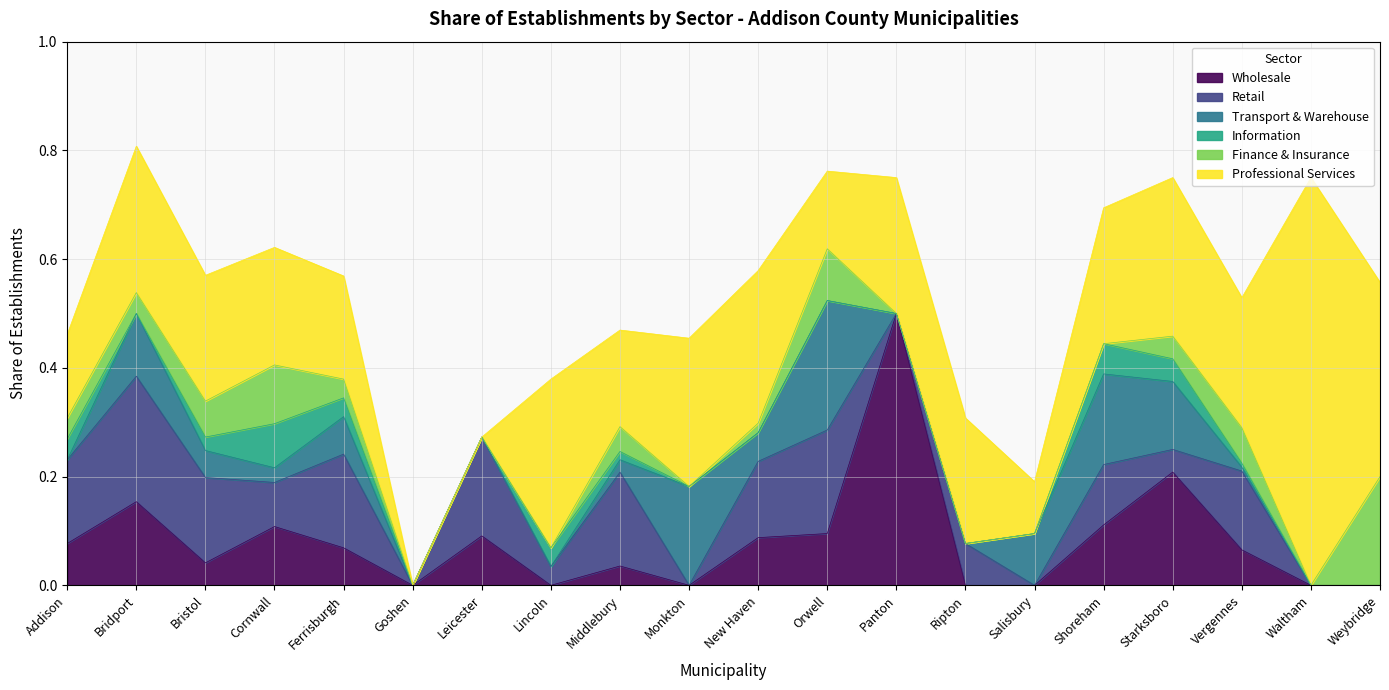

What is the highest value of the share_transport series?

0.2